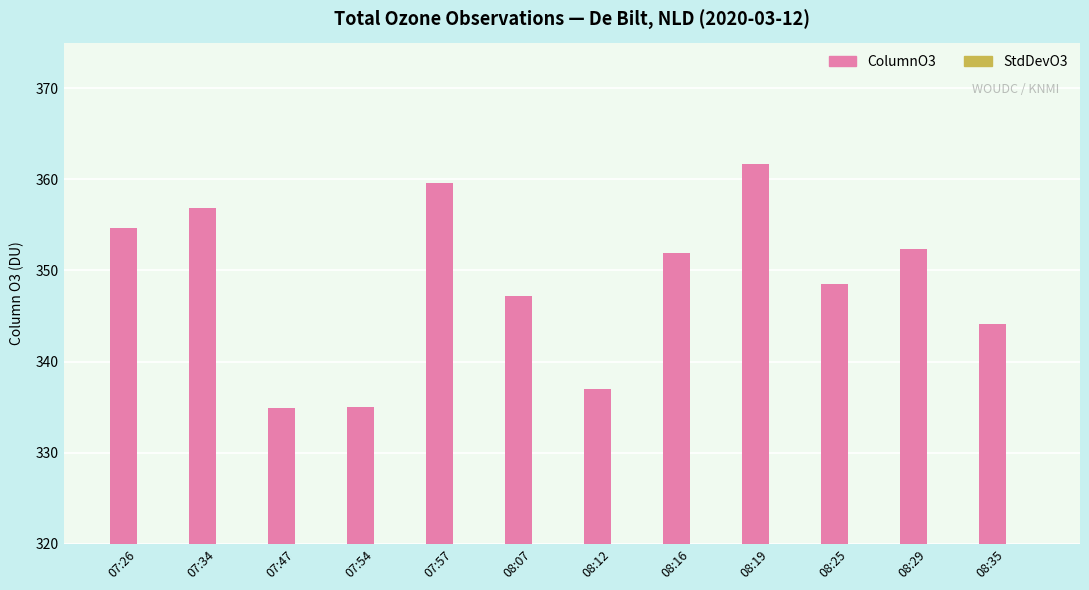

Where does the ColumnO3 series first go above 351?

07:26